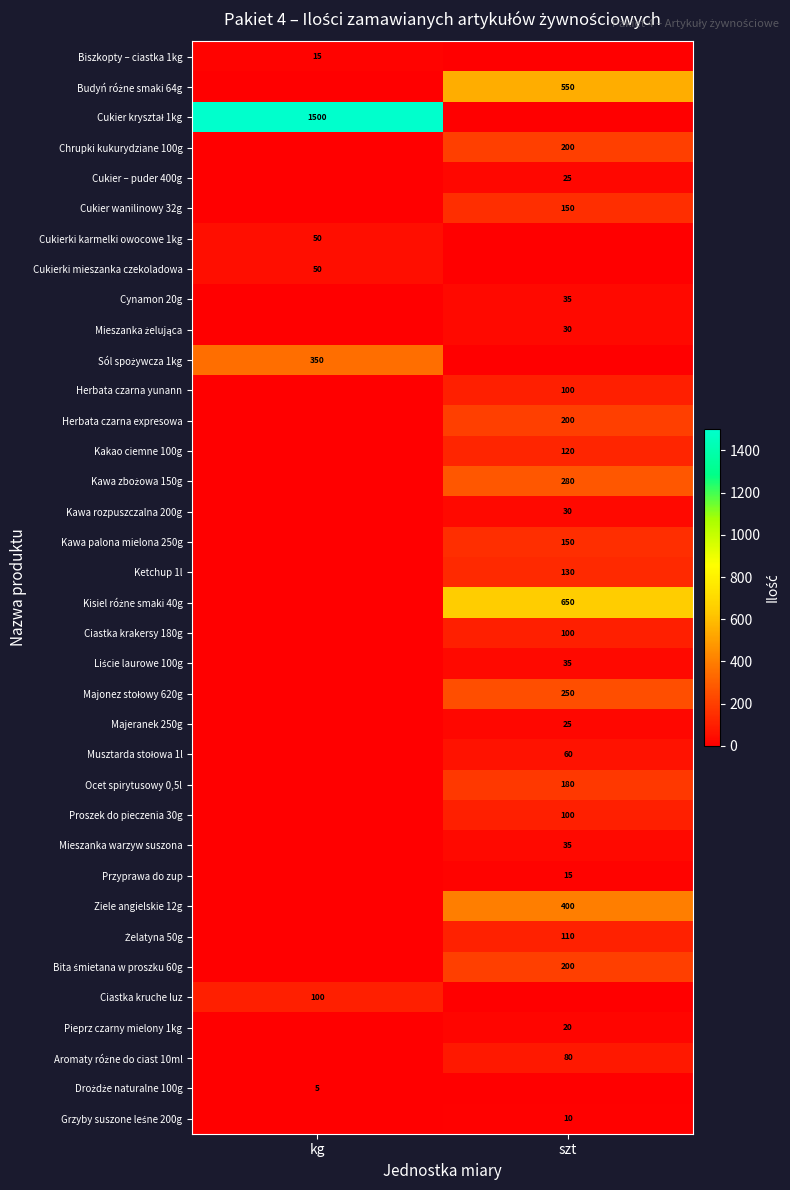

What is the total value across all series at kg?

2070